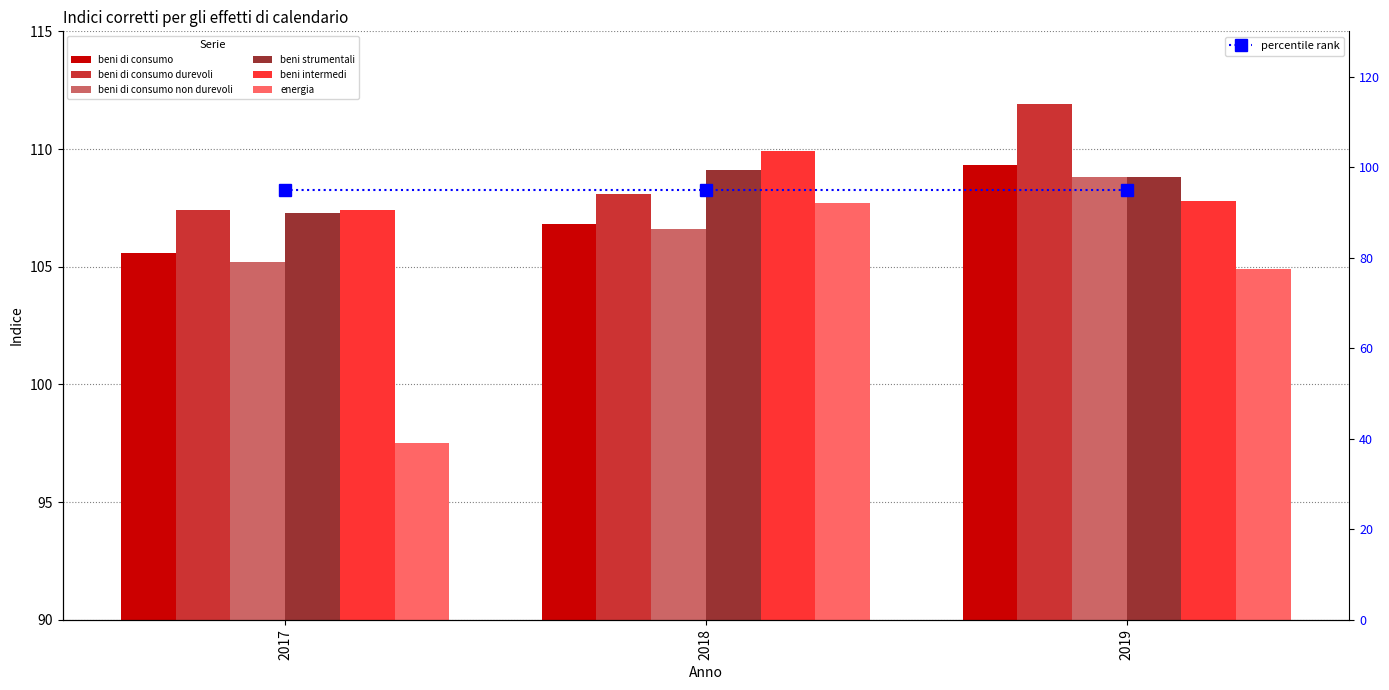

Reading left to right, transcribe all the data shown in this chart.

beni di consumo: 105.6	106.8	109.3
beni di consumo durevoli: 107.4	108.1	111.9
beni di consumo non durevoli: 105.2	106.6	108.8
beni strumentali: 107.3	109.1	108.8
beni intermedi: 107.4	109.9	107.8
energia: 97.5	107.7	104.9